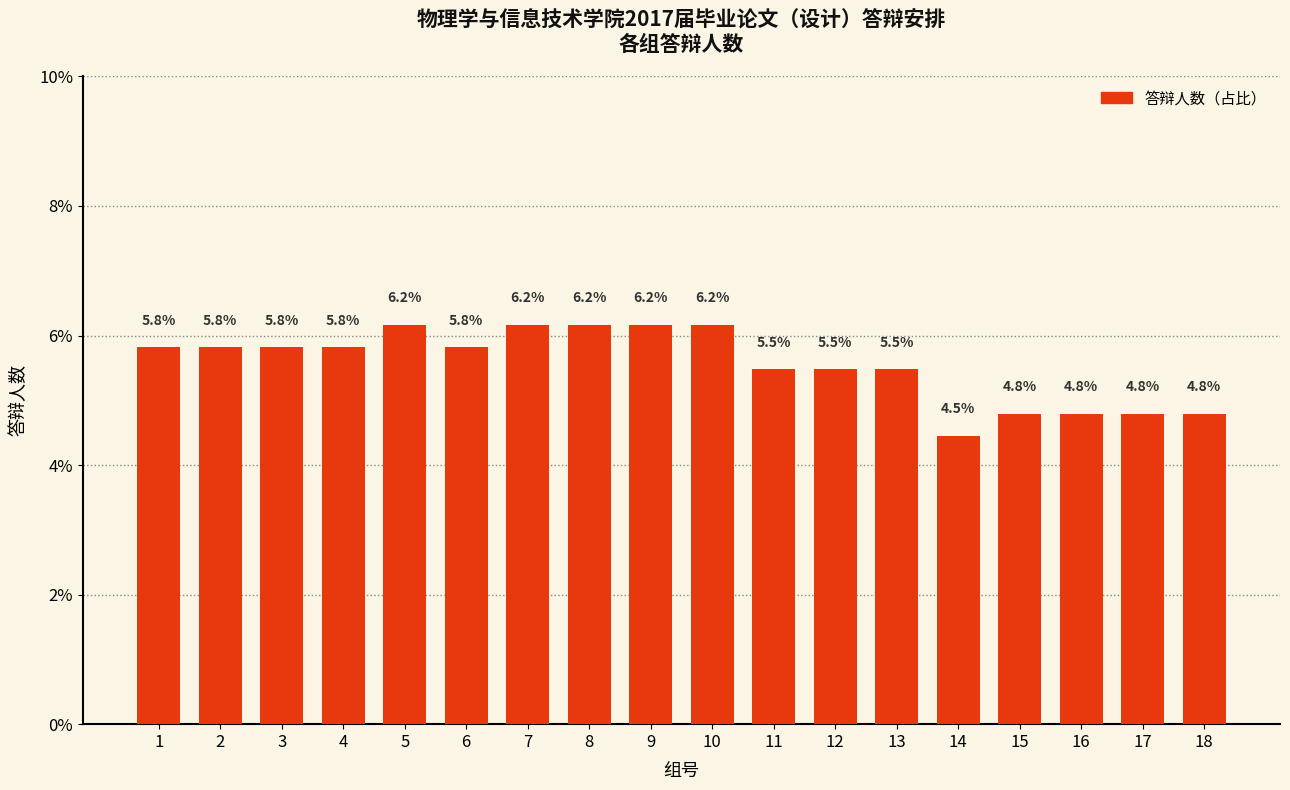

Reading right to left, extract all data points from this chart.

4.8	4.8	4.8	4.8	4.5	5.5	5.5	5.5	6.2	6.2	6.2	6.2	5.8	6.2	5.8	5.8	5.8	5.8